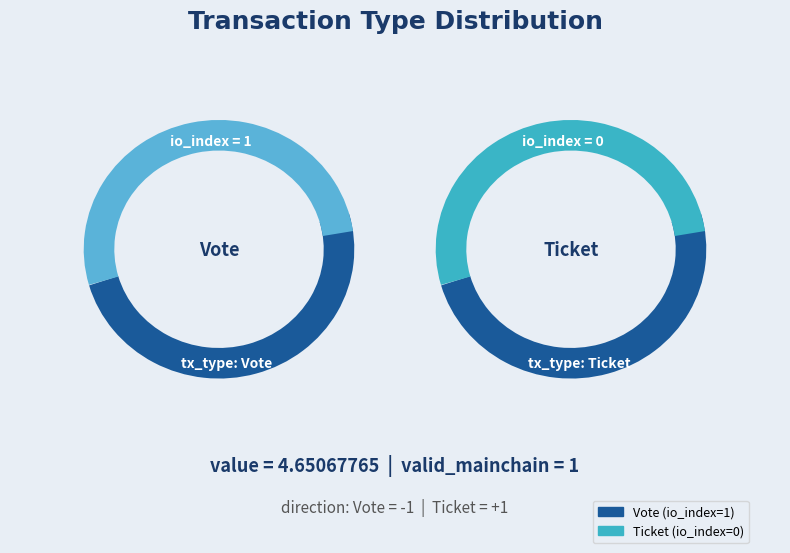

Rank the categories by value from lowest to highest.

Ticket (io_index=0), Vote (io_index=1)